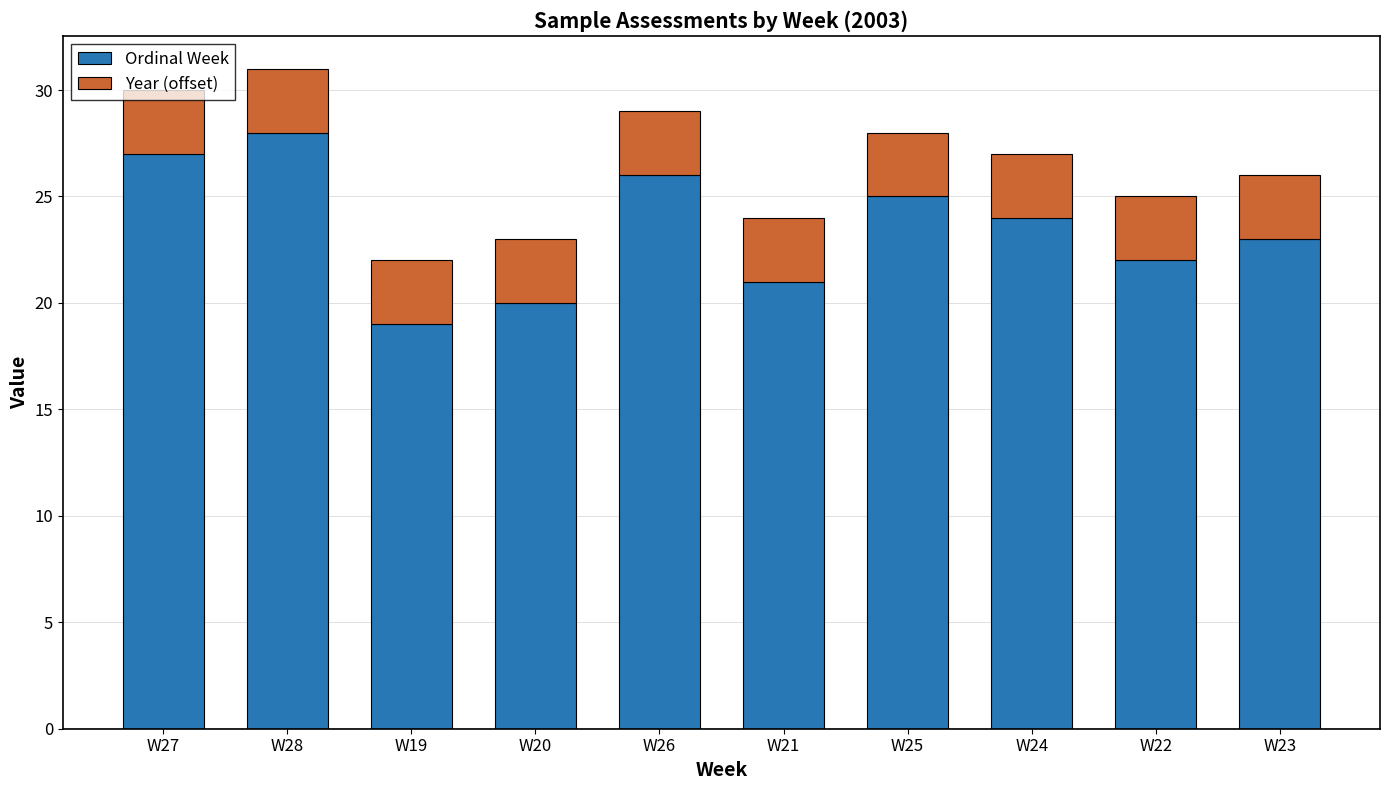

What are all the series names shown in the legend?

Ordinal Week, Year (offset)